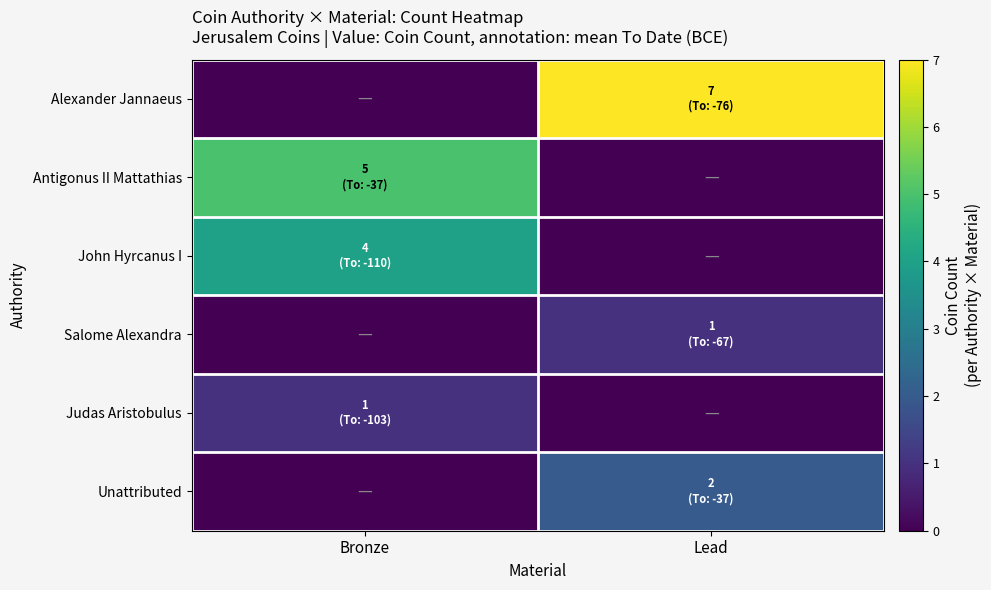

Which series has the widest spread of values?

Alexander Jannaeus